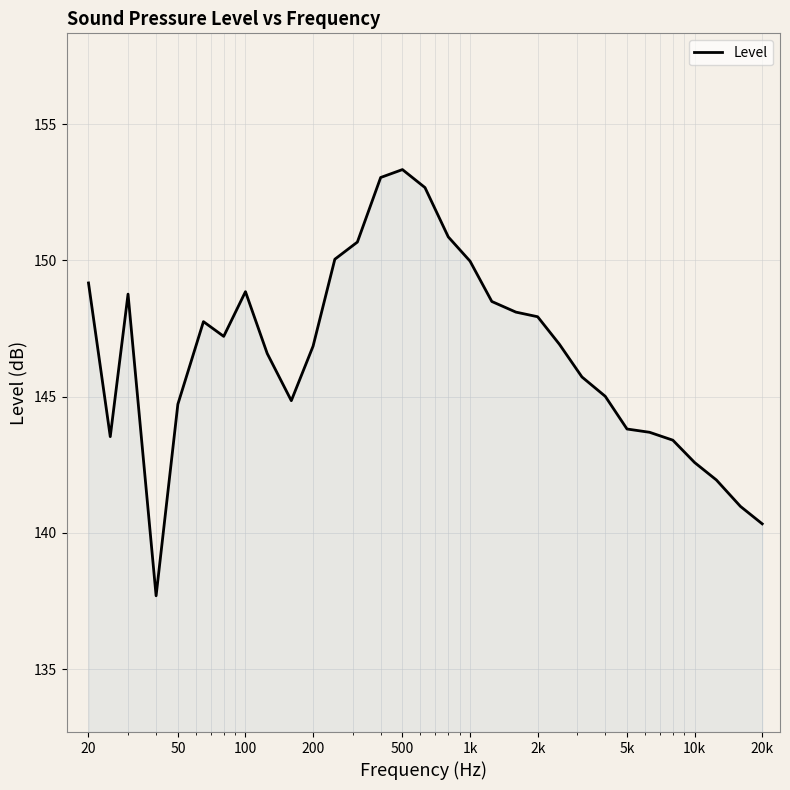

What is the difference between the maximum and minimum values?

15.6